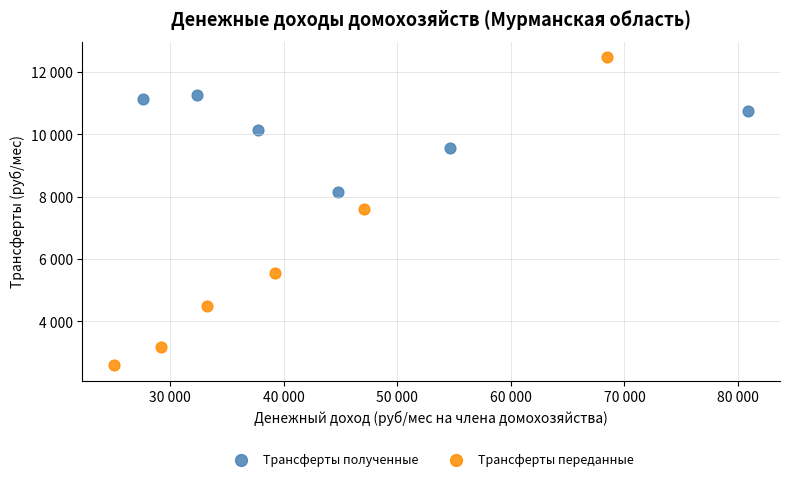

Which series has the largest Y range (max minus min)?

Трансферты переданные